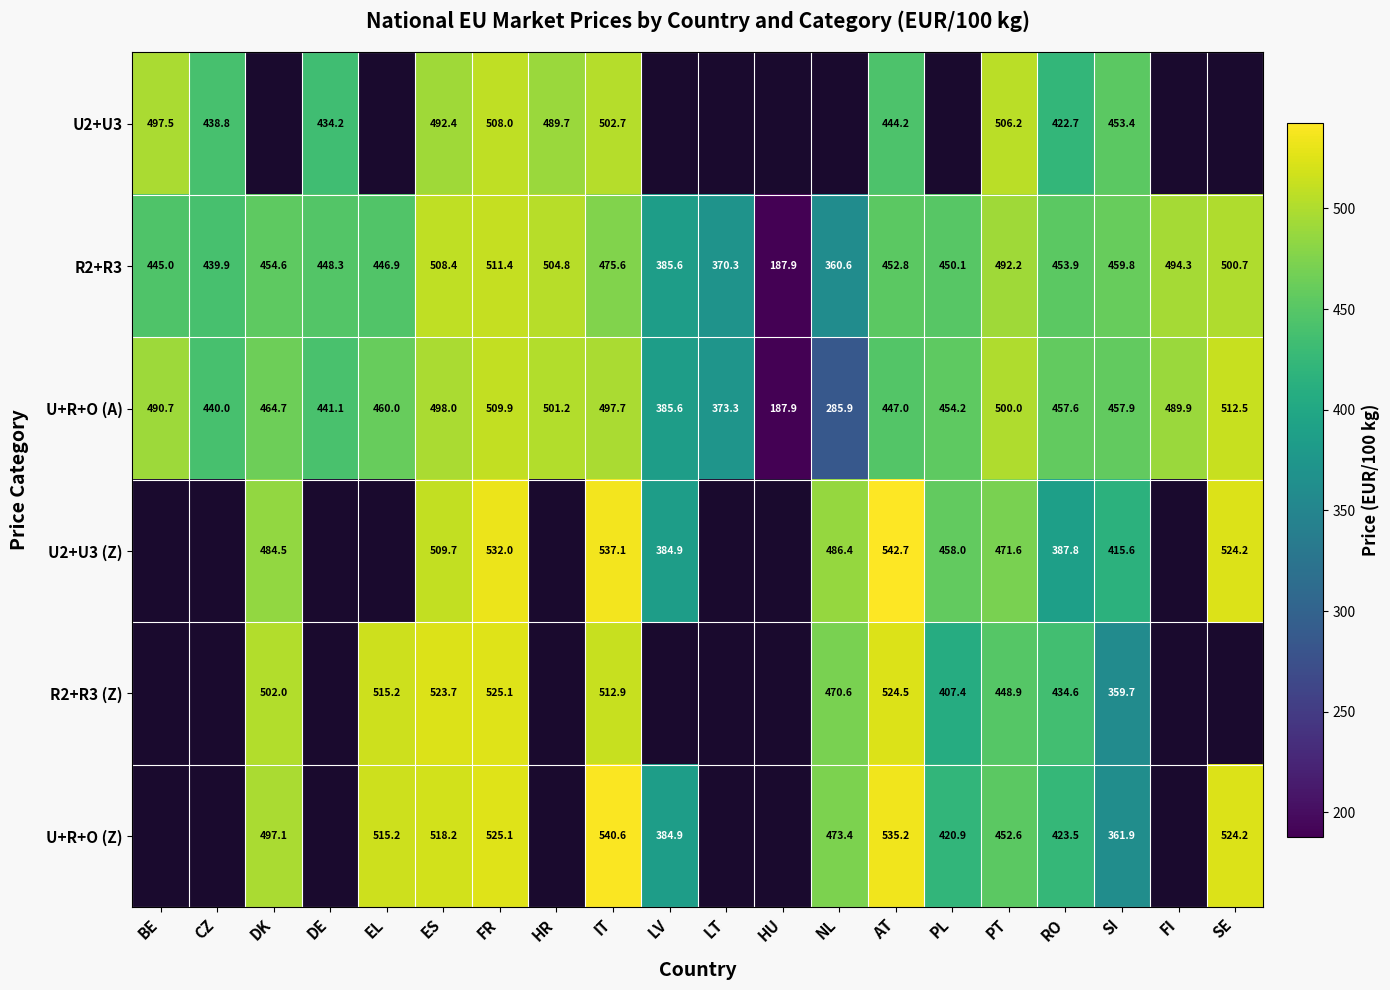

At which category is the sum across all series the highest?

FR